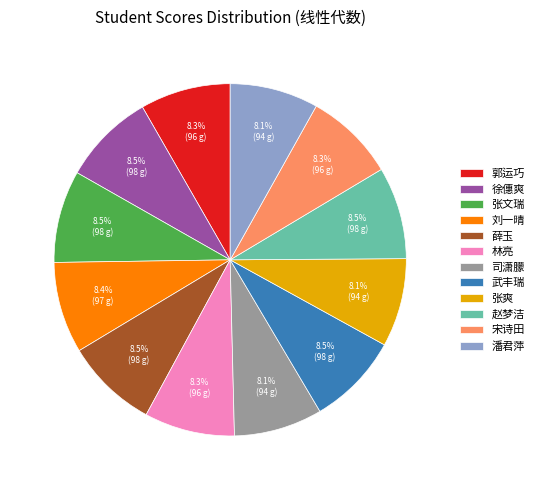

Count the number of slices in the pie.

12